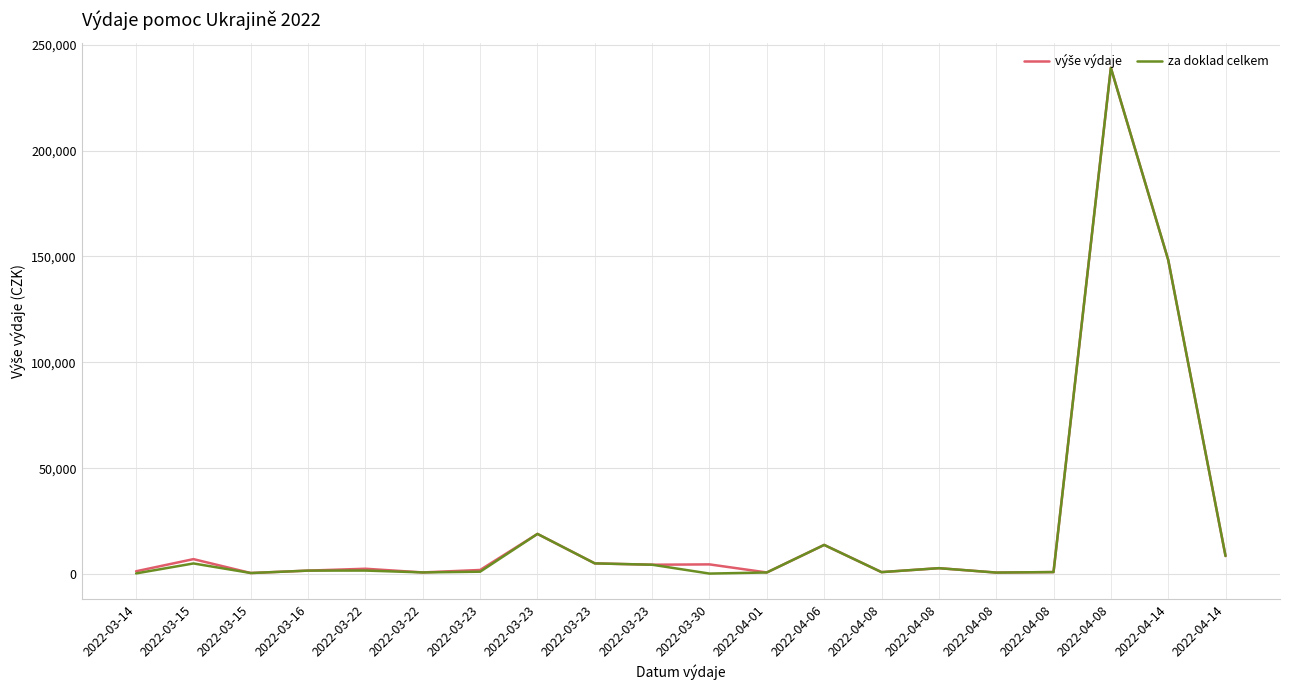

Which series has the widest spread of values?

za doklad celkem